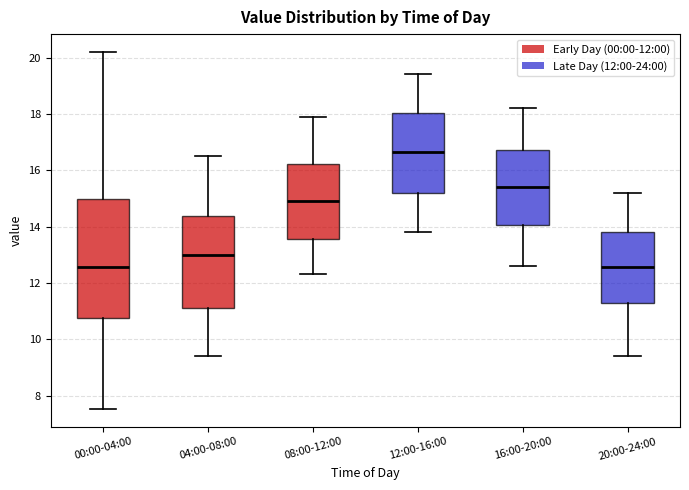

Reading left to right, transcribe this box plot: for each box, give where its median line is, the range the box spans, and where its two whiskers end, as read against the y-axis. The values are not printed on the chart, so give them approximately, as read against the axis.

00:00-04:00: median 12.6, box 10.8 to 15.0, whiskers 7.6 to 20.2
04:00-08:00: median 13.0, box 11.2 to 14.4, whiskers 9.4 to 16.6
08:00-12:00: median 15.0, box 13.6 to 16.2, whiskers 12.4 to 18.0
12:00-16:00: median 16.6, box 15.2 to 18.0, whiskers 13.8 to 19.4
16:00-20:00: median 15.4, box 14.0 to 16.8, whiskers 12.6 to 18.2
20:00-24:00: median 12.6, box 11.2 to 13.8, whiskers 9.4 to 15.2